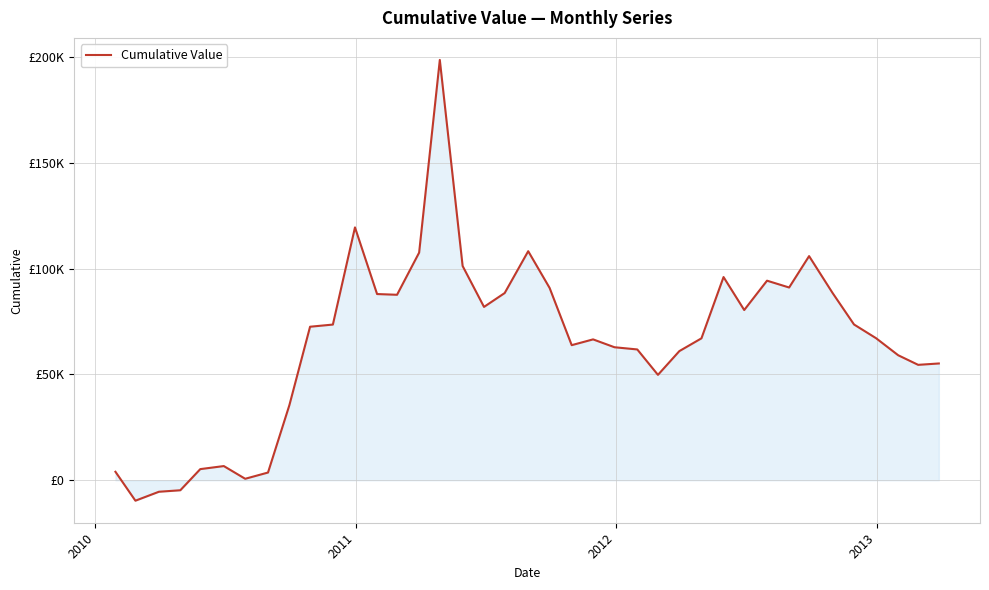

What is the maximum value shown in the chart?

198573.4